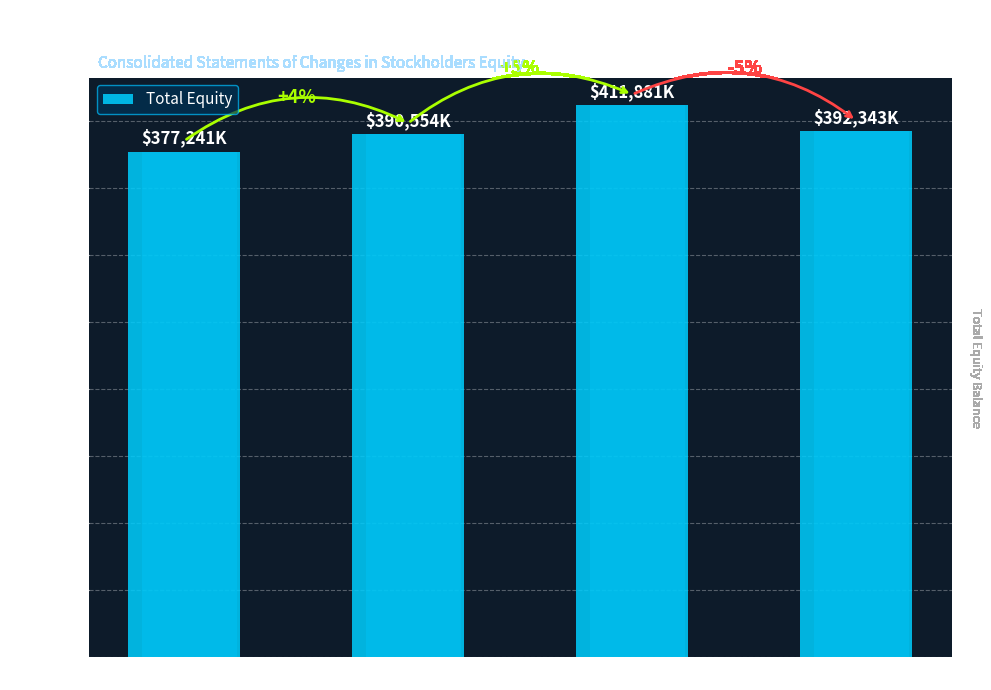

What is the greatest value displayed?

411881